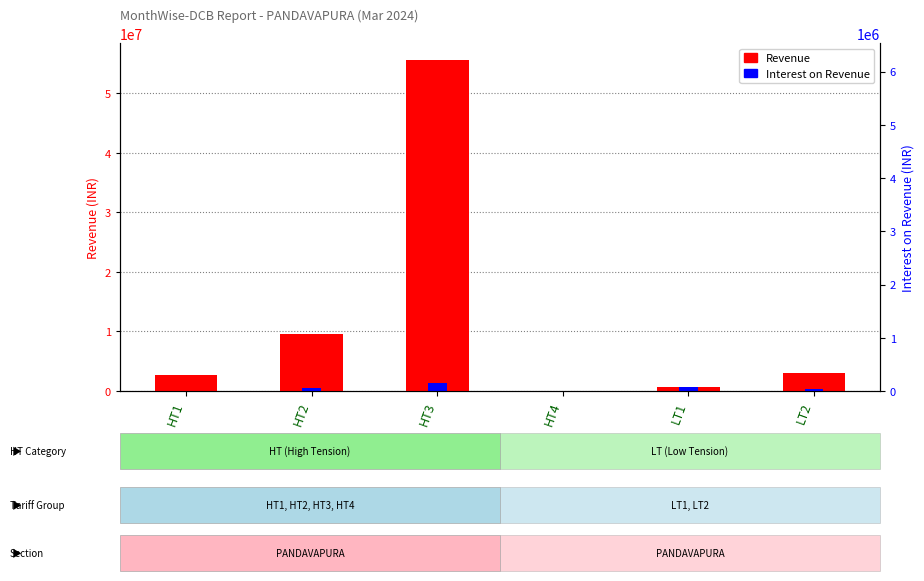

What is the label of the 6th bar from the left?

LT2